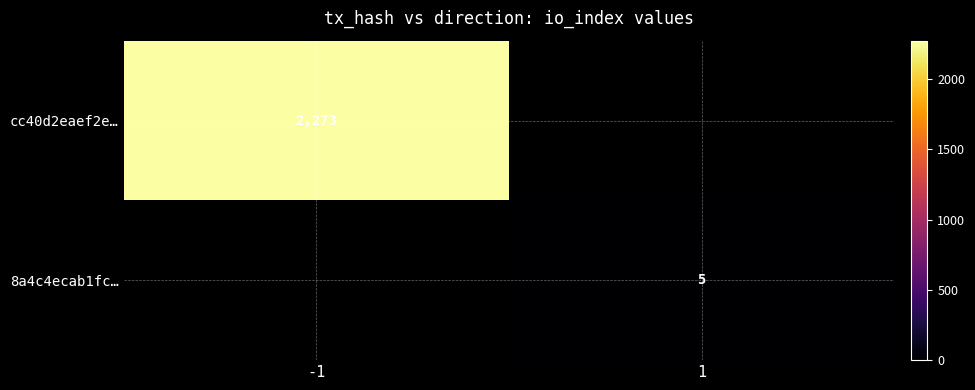

How many series are shown in this chart?

2